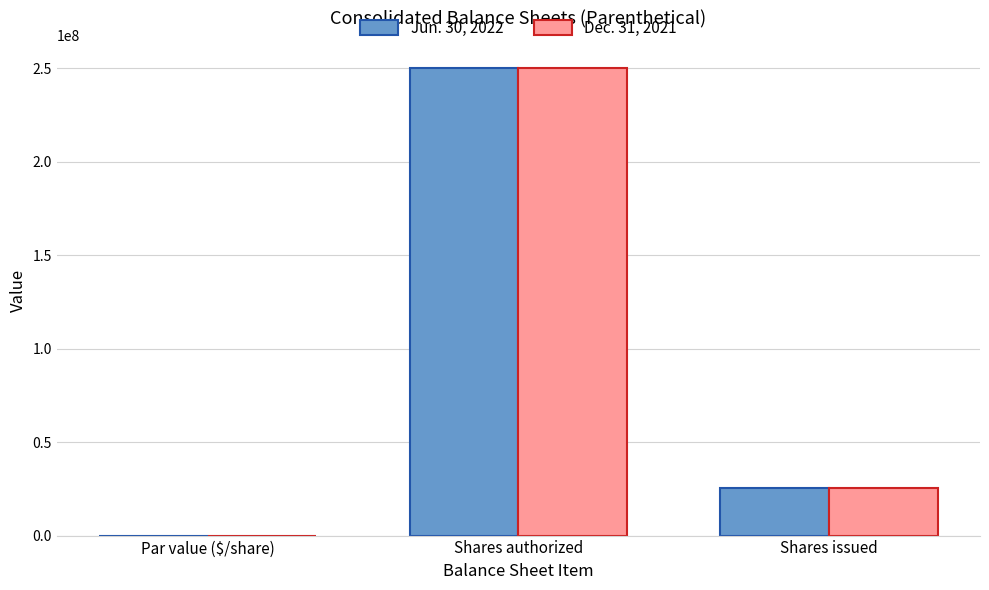

How many series are shown in this chart?

2